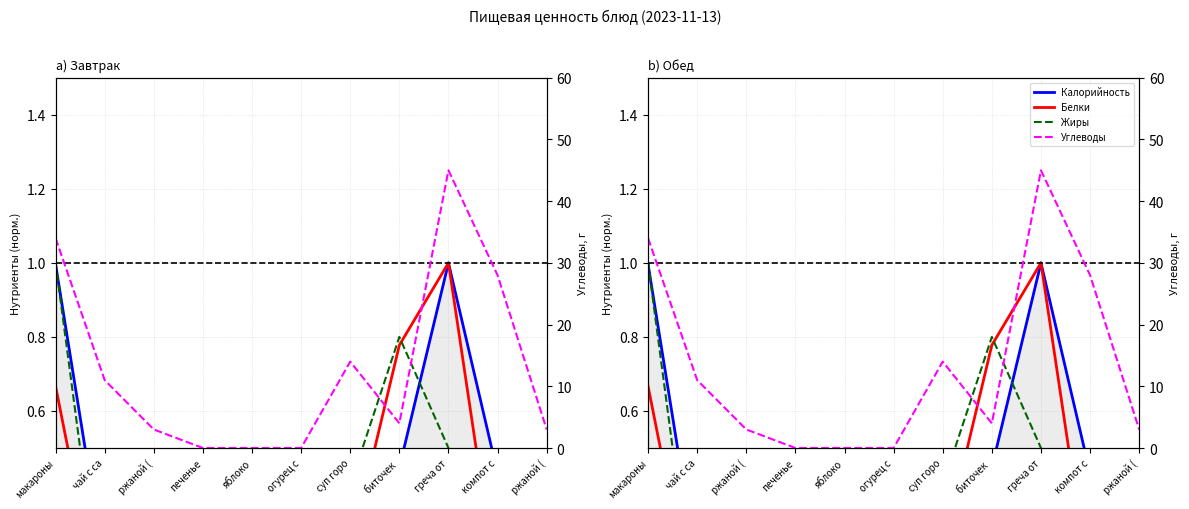

Reading left to right, transcribe all the data shown in this chart.

Калорийность: 1.0	0.2	0.1	0.0	0.0	0.0	0.4	0.4	1.0	0.4	0.1
Белки: 0.7	0.0	0.0	0.0	0.0	0.0	0.2	0.8	1.0	0.1	0.0
Жиры: 1.0	0.0	0.0	0.0	0.0	0.0	0.4	0.8	0.5	0.0	0.0
Углеводы: 34.0	11.0	3.0	0.0	0.0	0.0	14.0	4.0	45.0	28.0	3.0